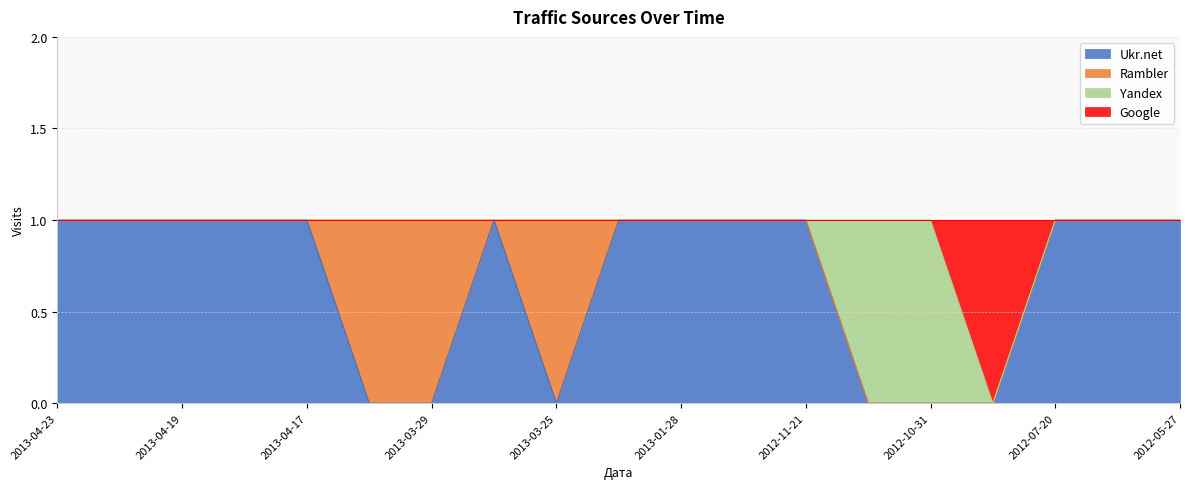

At which category does Google reach its first local valley?

2012-09-29